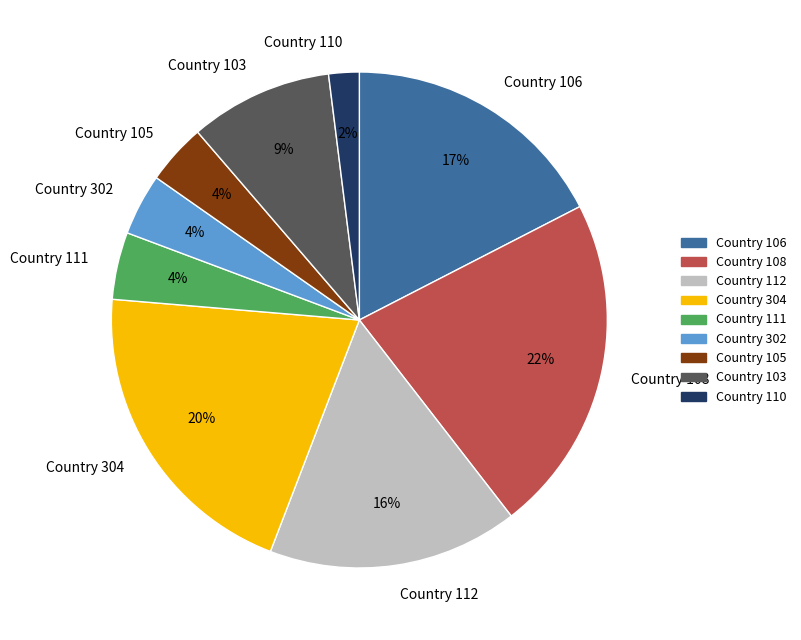

Which has a higher value, Country 103 or Country 106?

Country 106